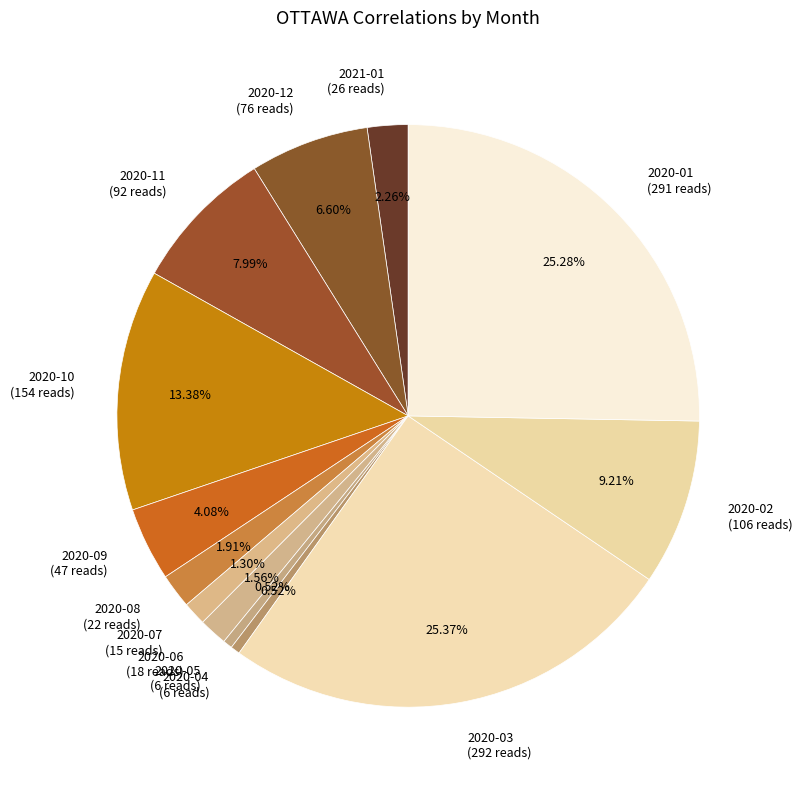

Does any single category account for the majority?

No